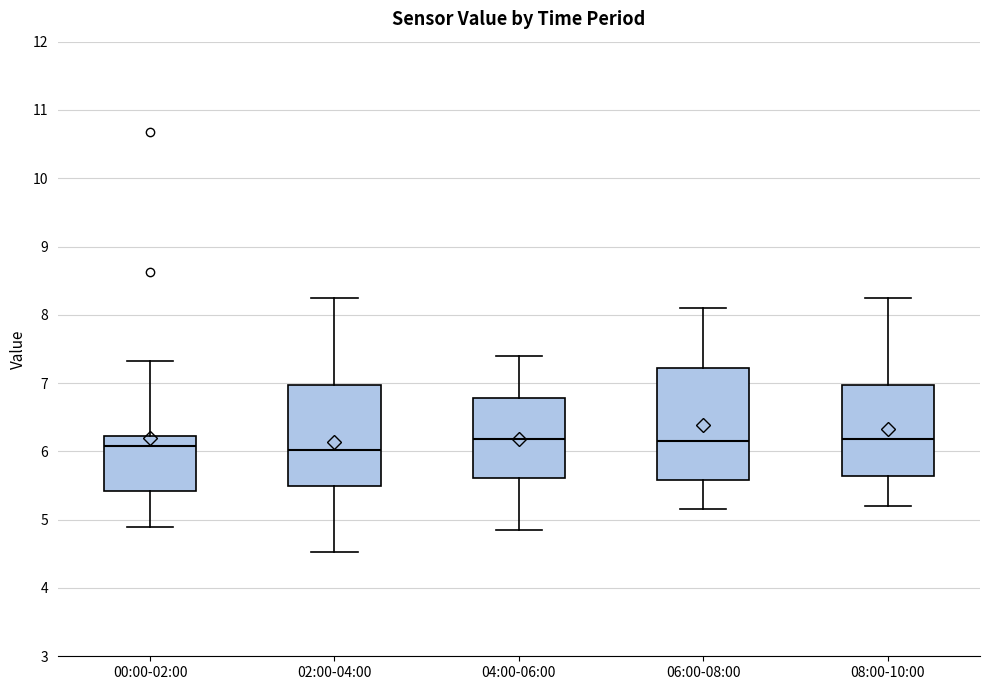

Reading left to right, read every box against the y-axis: the position of its median line, the range the box covers, and the ends of its whiskers. The values are not printed on the chart, so give them approximately, as read against the axis.

00:00-02:00: median 6.1, box 5.4 to 6.2, whiskers 4.9 to 7.3
02:00-04:00: median 6.0, box 5.5 to 7.0, whiskers 4.5 to 8.3
04:00-06:00: median 6.2, box 5.6 to 6.8, whiskers 4.9 to 7.4
06:00-08:00: median 6.2, box 5.6 to 7.2, whiskers 5.2 to 8.1
08:00-10:00: median 6.2, box 5.6 to 7.0, whiskers 5.2 to 8.3